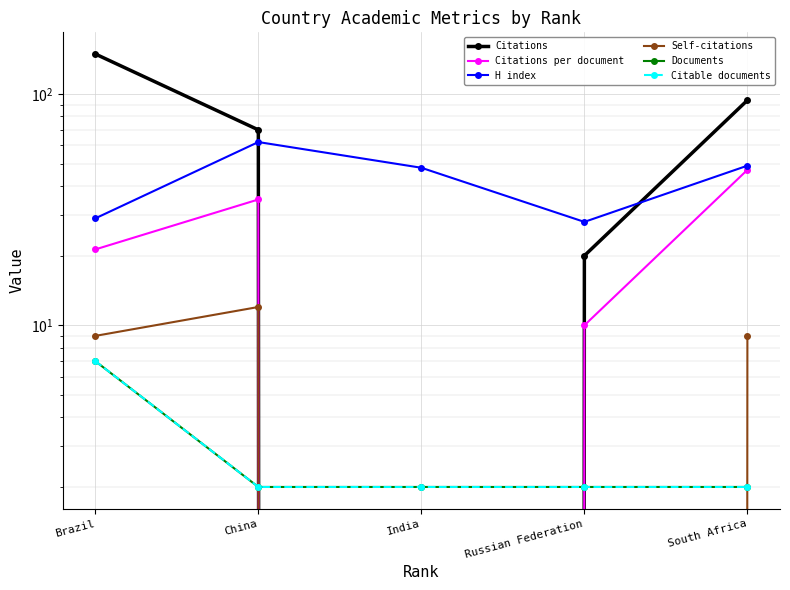

True or false: Citable documents has a value of 7.0 at Brazil.

True